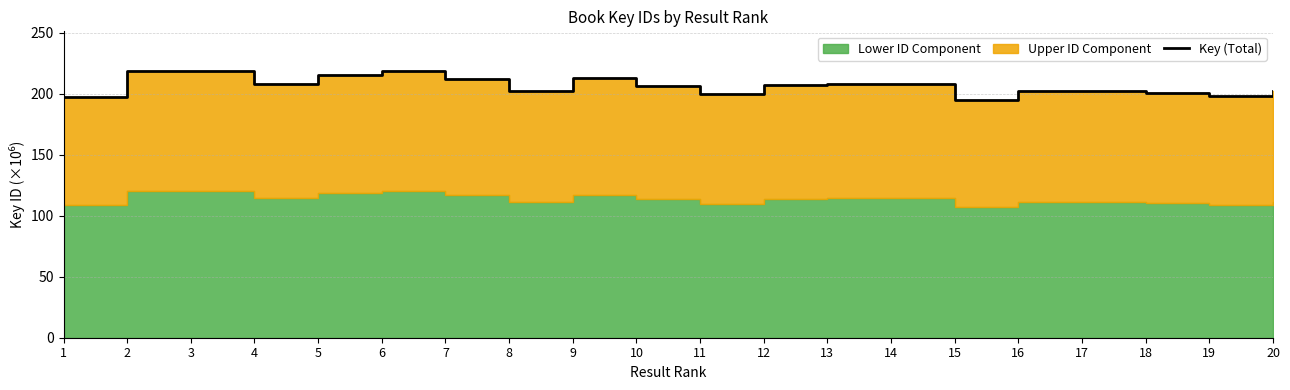

List the labels in order of value, smallest first.

15, 1, 19, 11, 18, 20, 16, 8, 17, 10, 12, 13, 14, 4, 7, 9, 5, 2, 6, 3